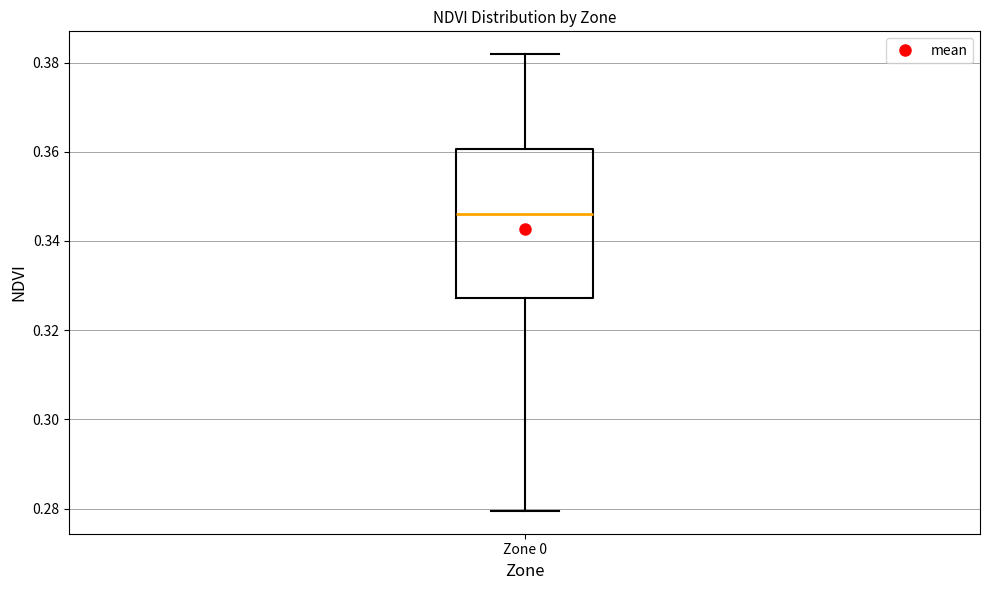

Where does the median line of the box for Zone 0 sit on the y-axis? The values are not printed on the chart, so give them approximately, as read against the axis.

0.346